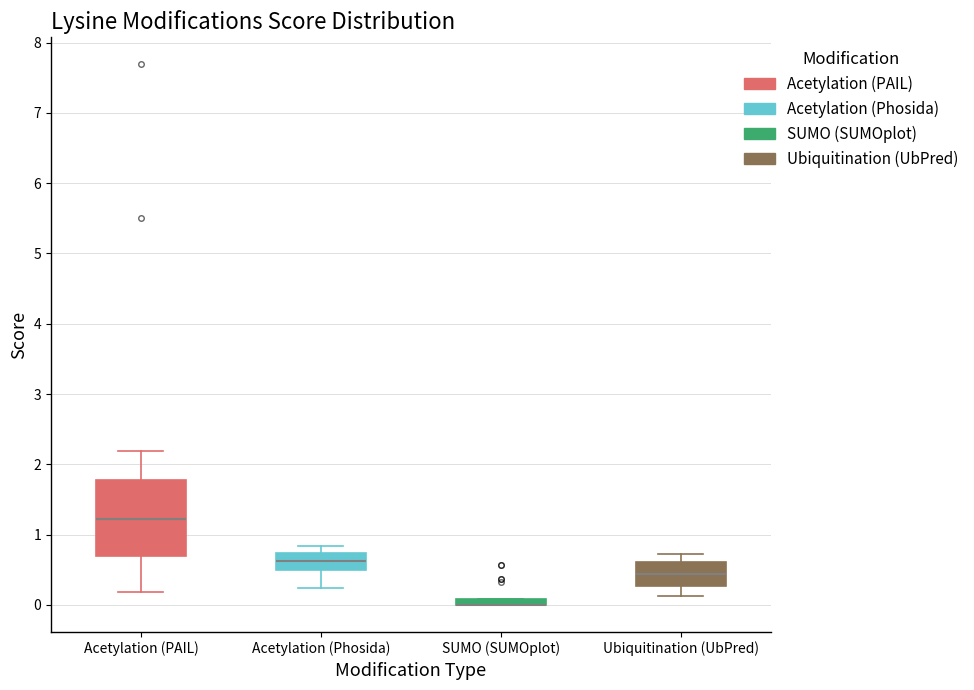

Which box is the tallest, from its lower edge to its upper edge?

Acetylation (PAIL)